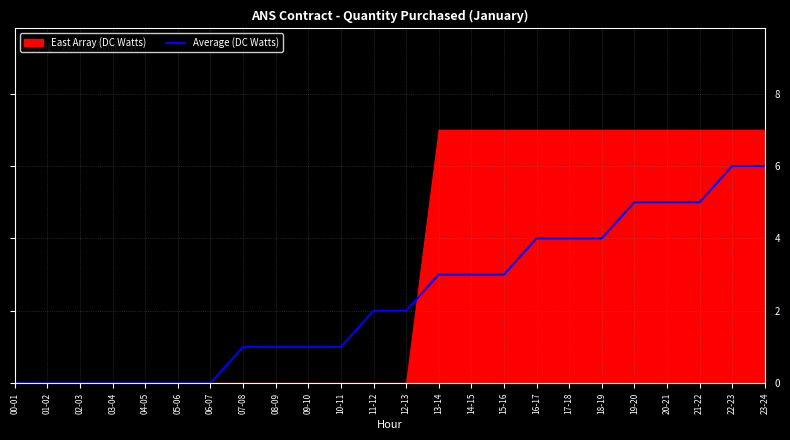

Between 08-09 and 13-14, which is larger?

13-14